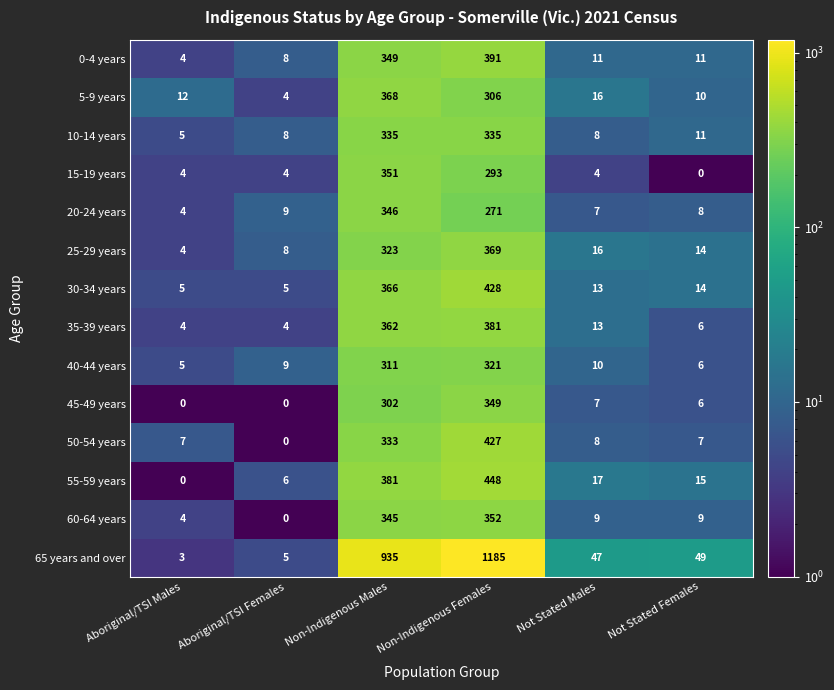

Which series has the largest total across all categories?

65 years and over